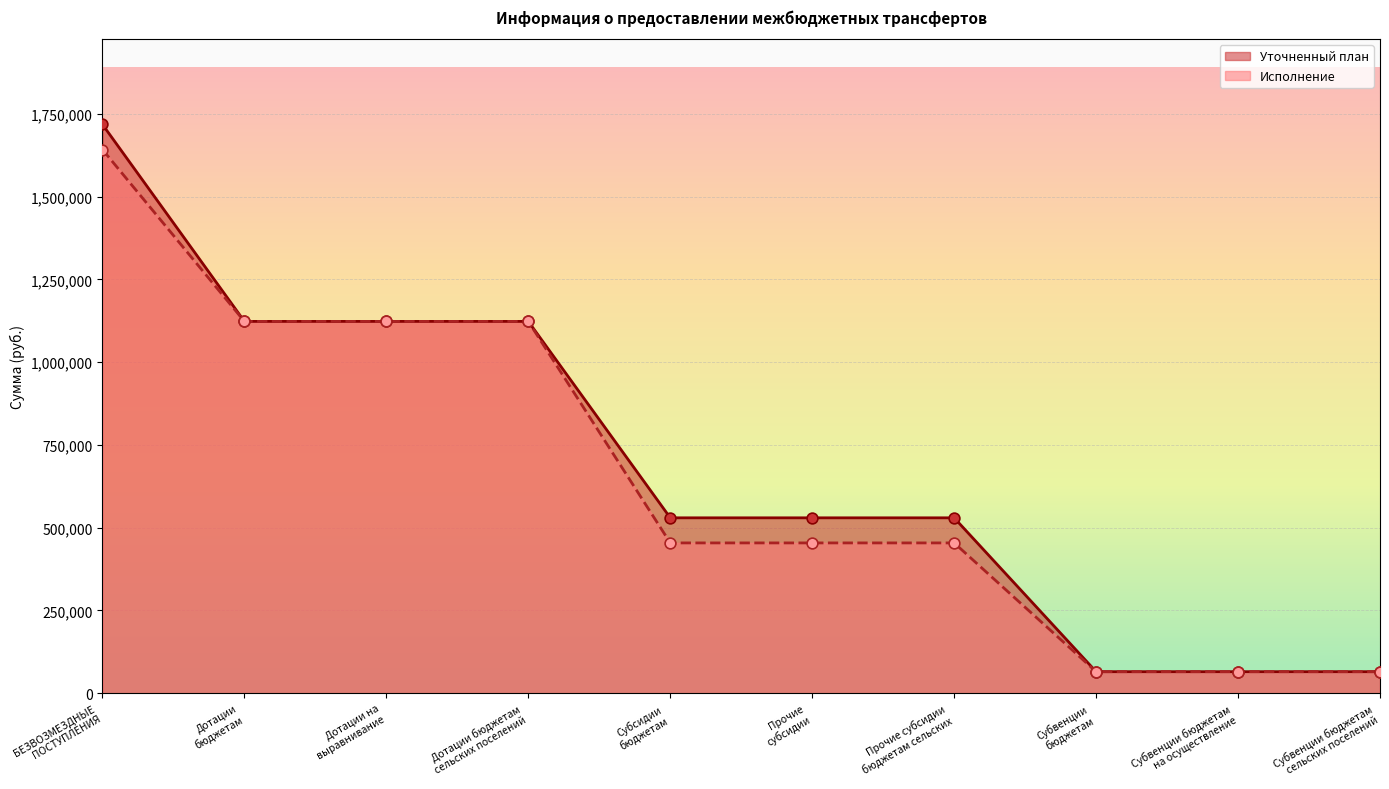

At which category is the sum across all series the highest?

БЕЗВОЗМЕЗДНЫЕ
ПОСТУПЛЕНИЯ